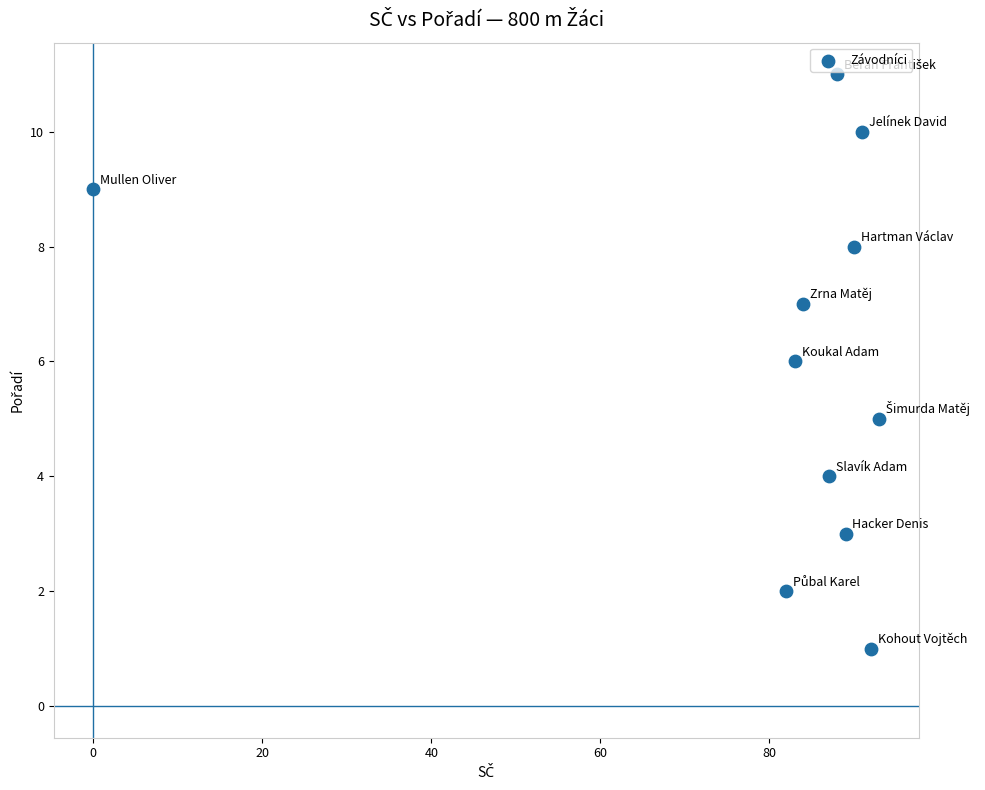

What is the range of Y values (max minus min)?

10